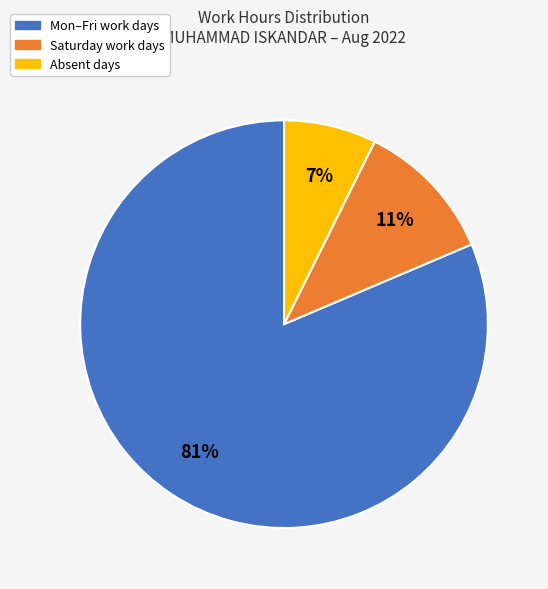

Which has a higher value, Absent days or Mon–Fri work days?

Mon–Fri work days